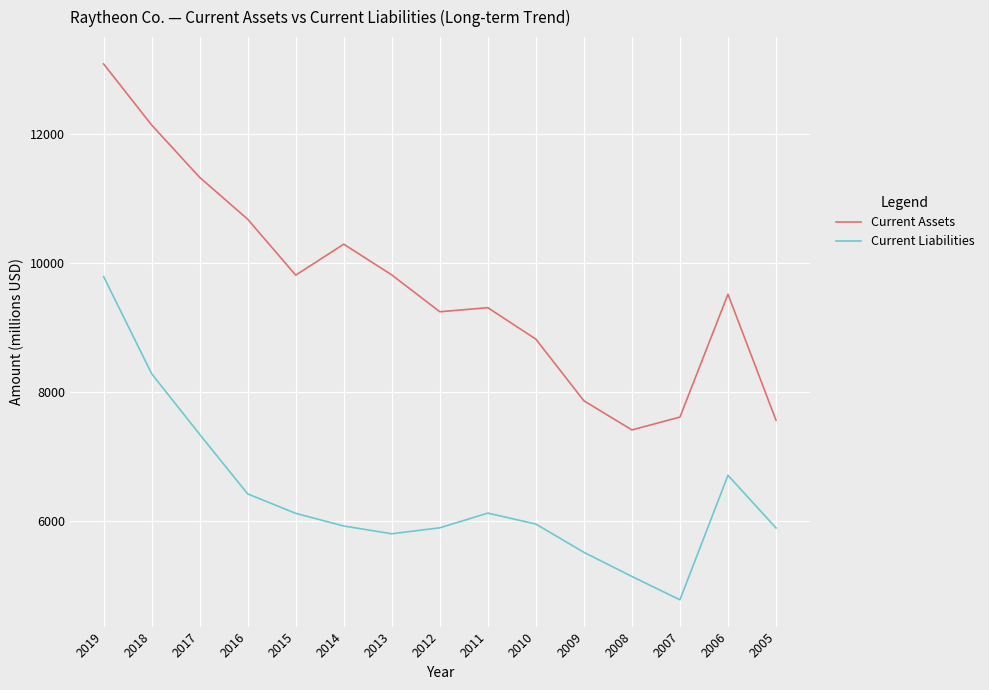

True or false: Current Assets and Current Liabilities cross at least once.

False